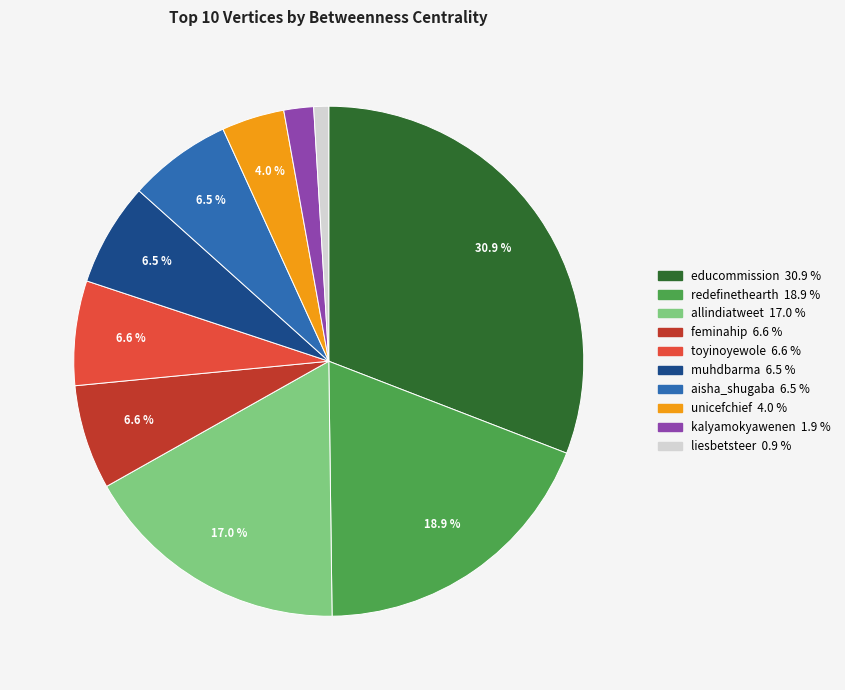

Does aisha_shugaba account for over 50% of the chart?

No